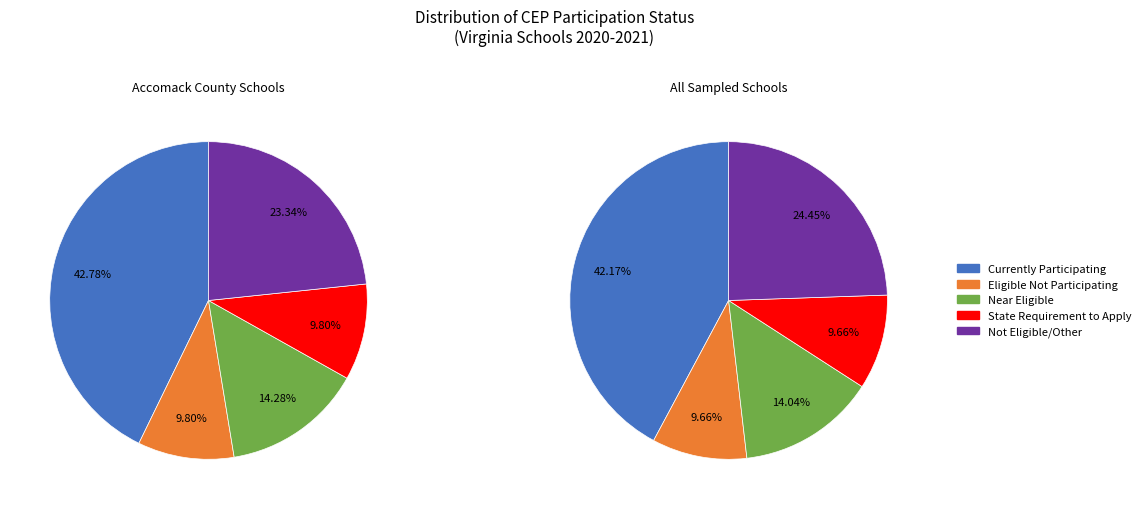

Is there any slice that represents more than half of the pie?

No